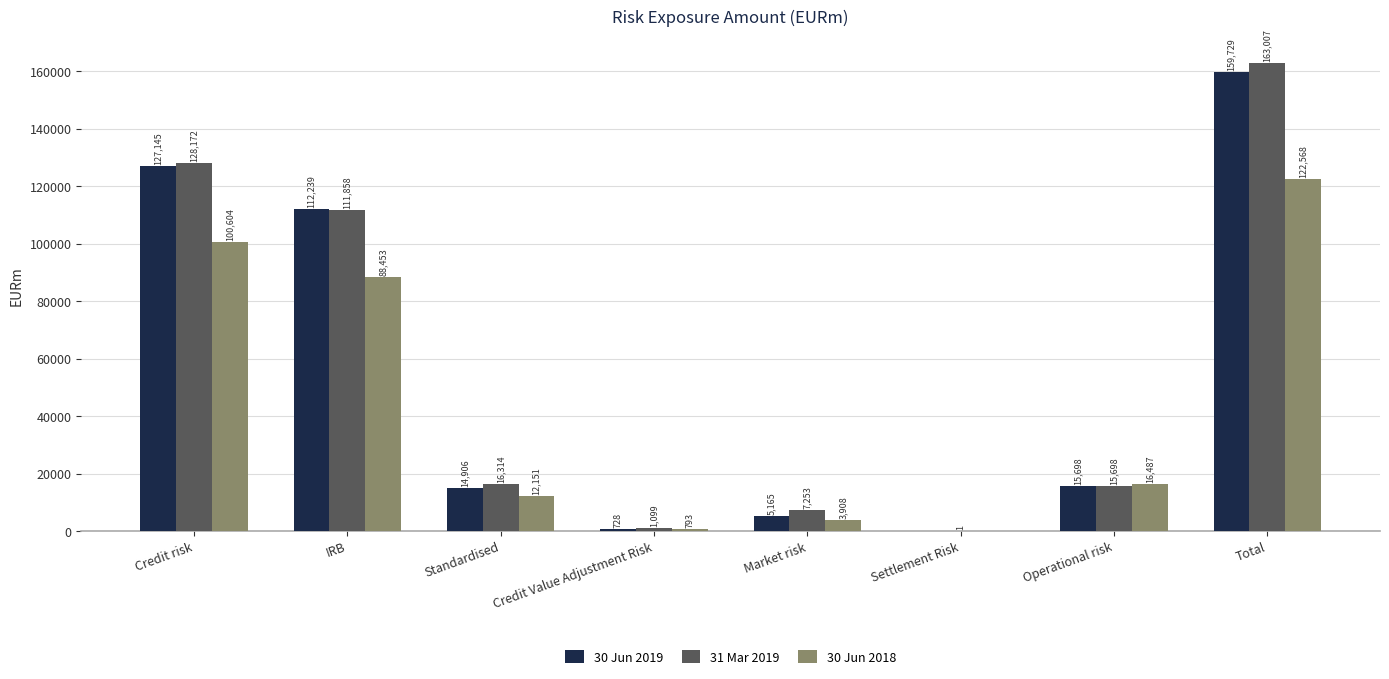

Reading right to left, list all the values displayed in this chart.

30 Jun 2019: Total=159729	Operational risk=15698	Settlement Risk=0	Market risk=5165	Credit Value Adjustment Risk=728	Standardised=14906	IRB=112239	Credit risk=127145
31 Mar 2019: Total=163007	Operational risk=15698	Settlement Risk=1	Market risk=7253	Credit Value Adjustment Risk=1099	Standardised=16314	IRB=111858	Credit risk=128172
30 Jun 2018: Total=122568	Operational risk=16487	Settlement Risk=0	Market risk=3908	Credit Value Adjustment Risk=793	Standardised=12151	IRB=88453	Credit risk=100604